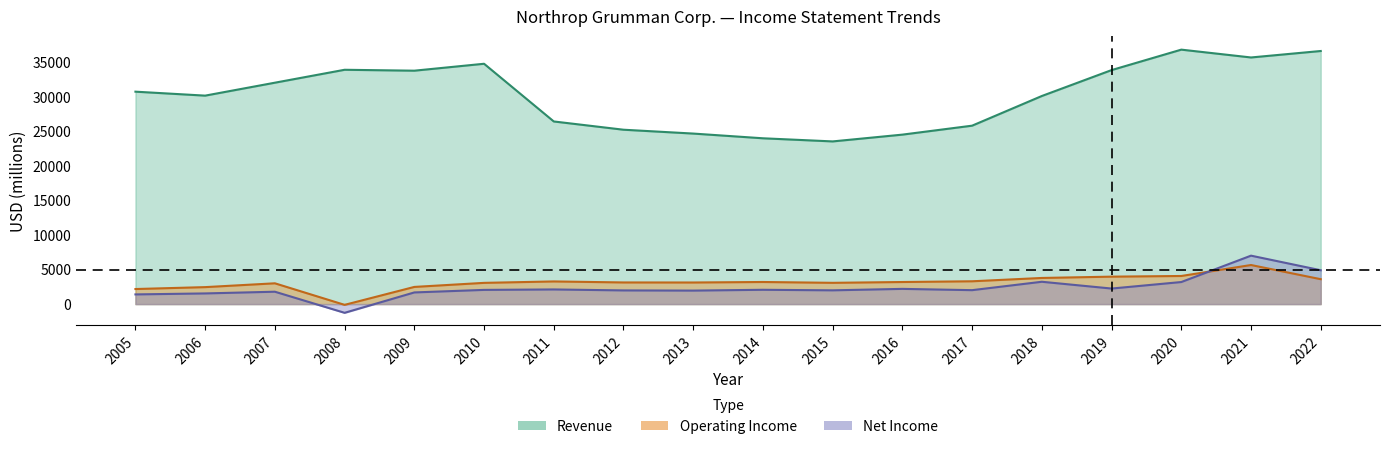

True or false: Revenue has a value of 14602 at 2021.

False